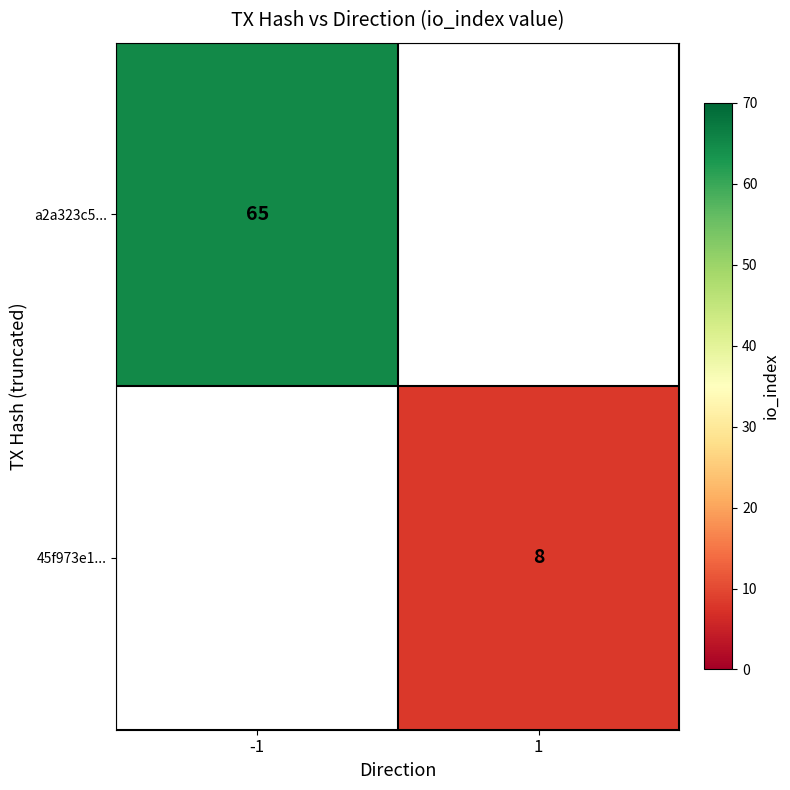

The value of a2a323c5... at -1 is 20. True or false?

False